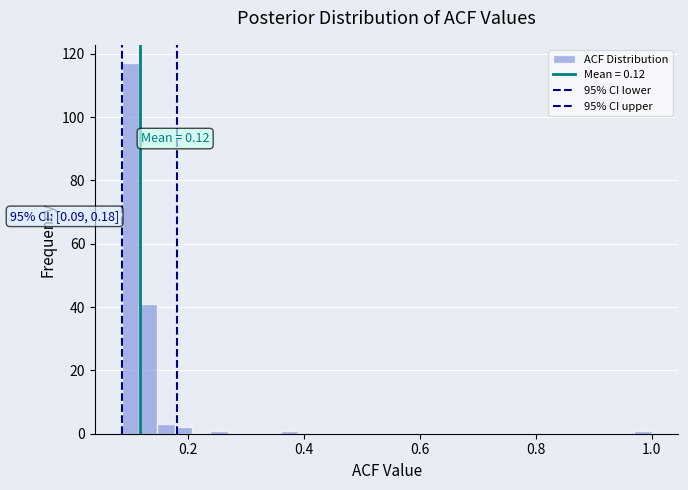

Around what value on the x-axis is the tallest bar? Give the approximate position of its centre, as read against the axis.

0.10